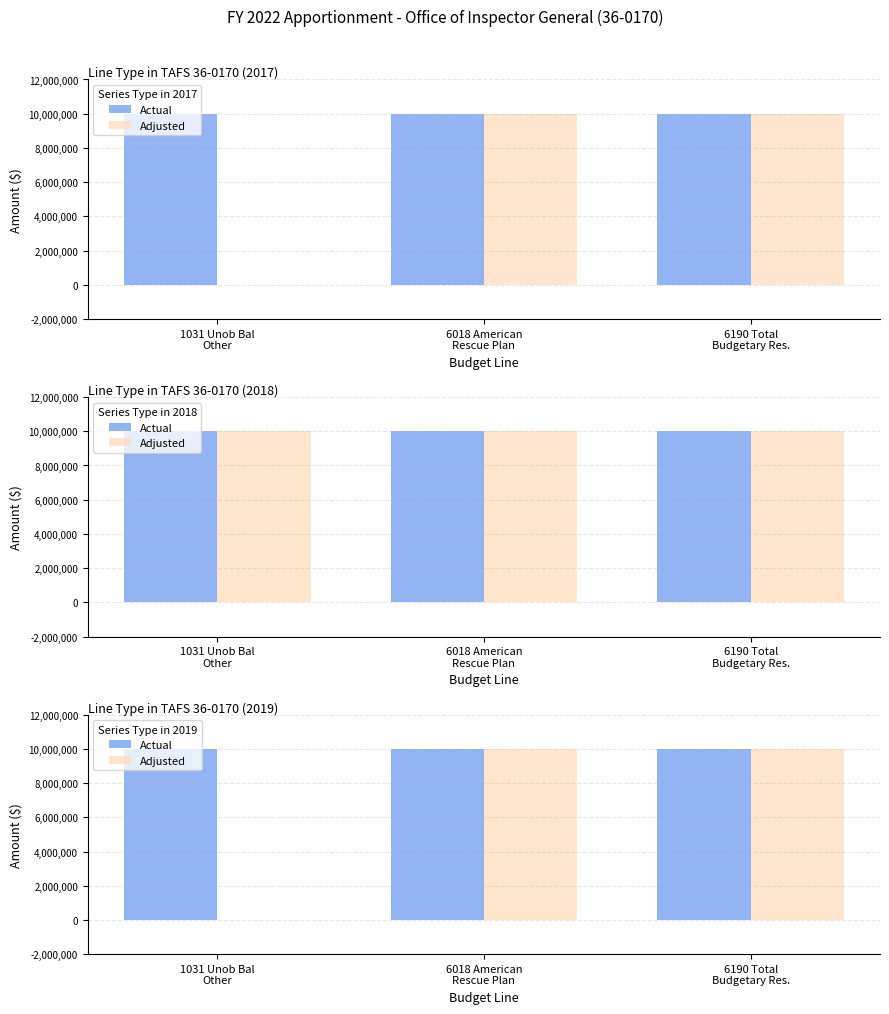

What are all the series names shown in the legend?

Actual, Adjusted